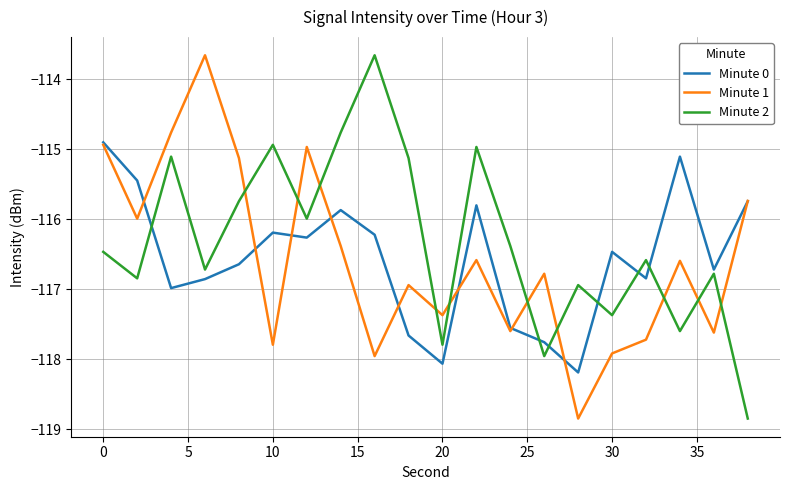

How many times do Minute 2 and Minute 1 cross each other?

10